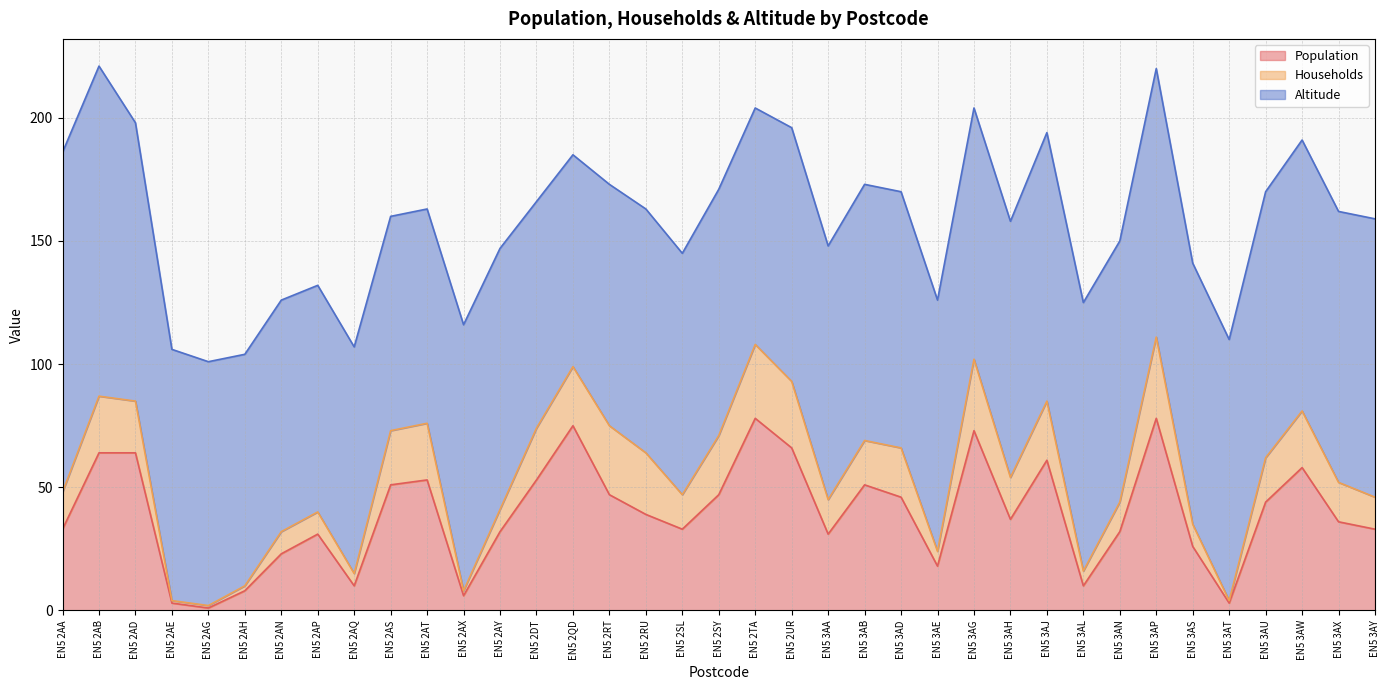

Which category has the lowest value in the Households series?

EN5 2AE